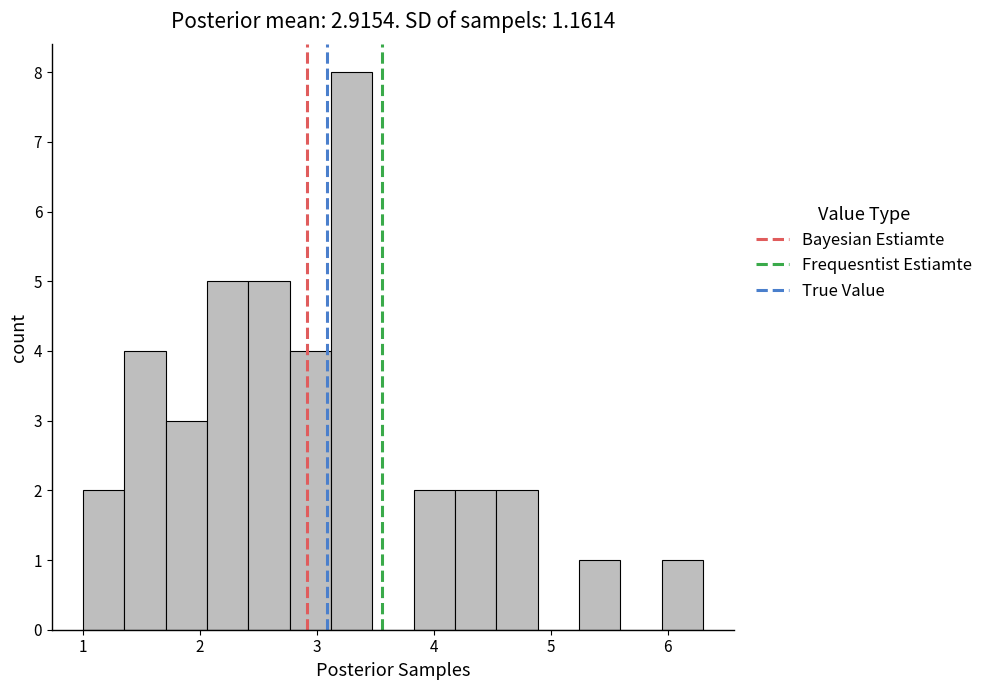

Around what value on the x-axis is the tallest bar? Give the approximate position of its centre, as read against the axis.

3.3